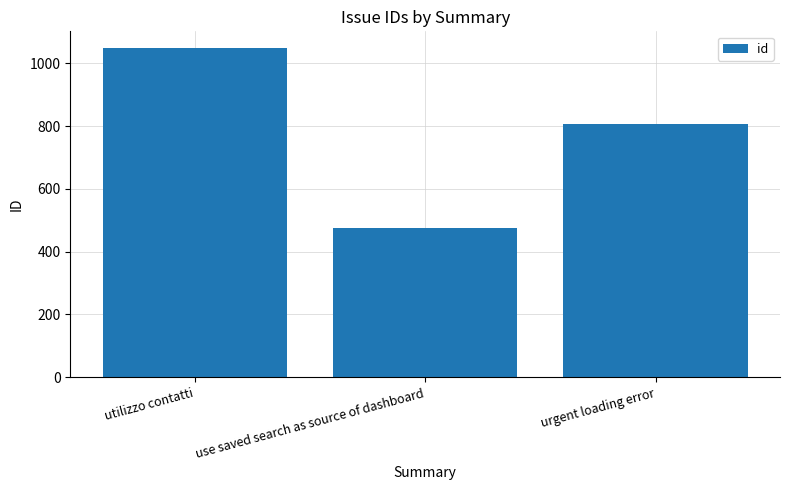

Approximately how many times larger is the value at use saved search as source of dashboard compared to urgent loading error?

0.6